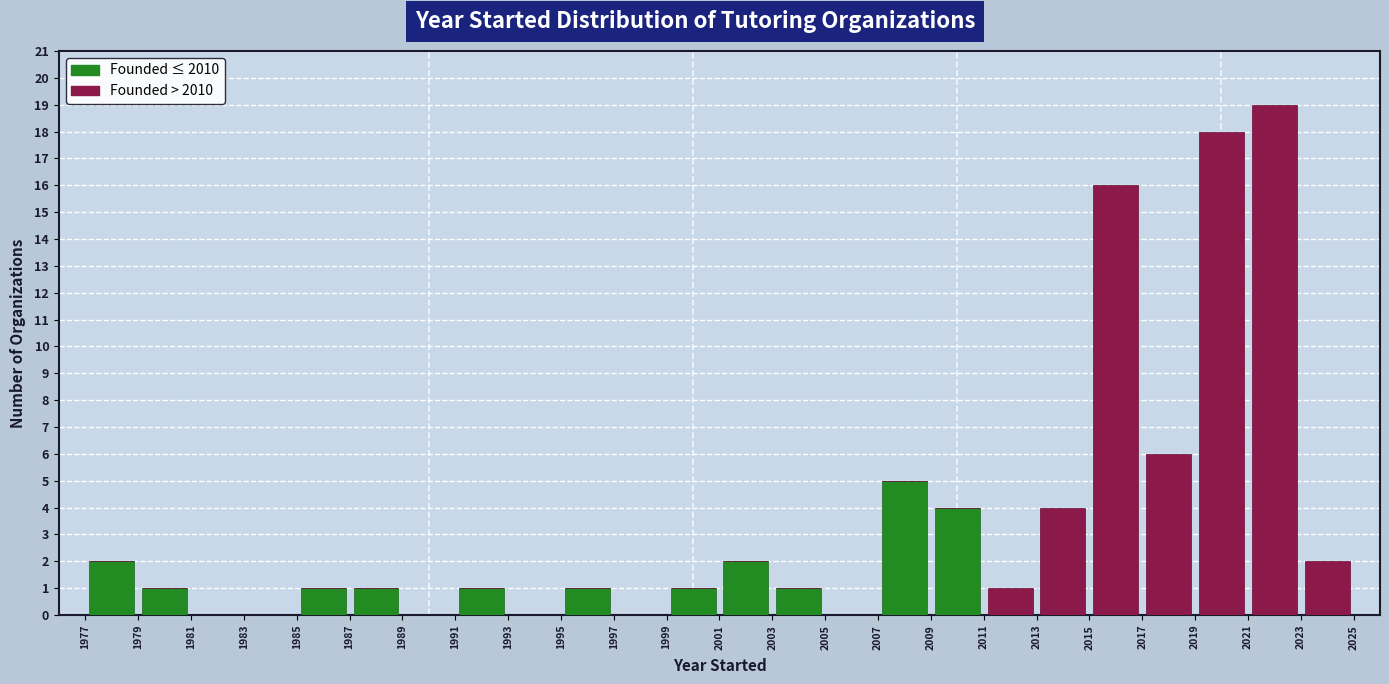

Which range on the x-axis has the tallest stacked bar (by total height)?

2021 to 2023